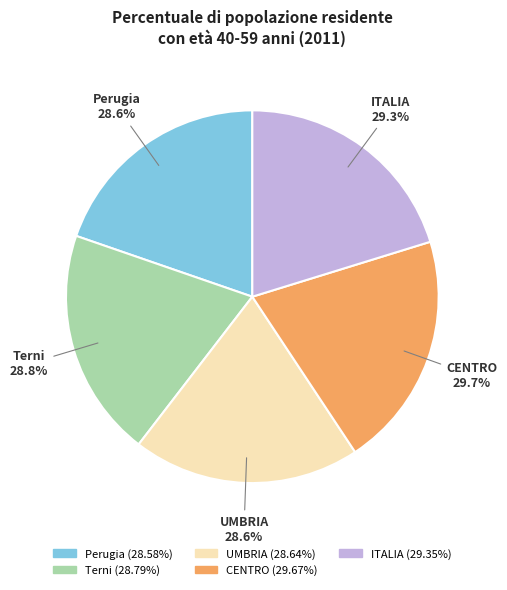

Which category has the biggest portion of the pie?

CENTRO